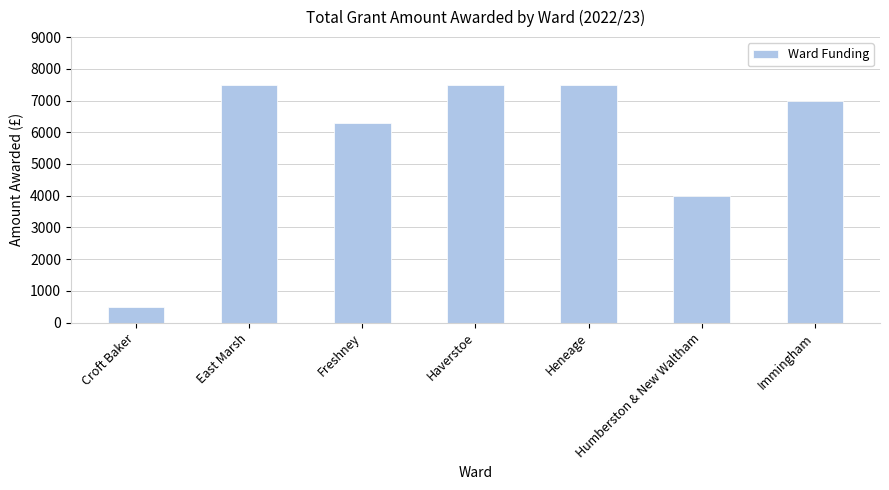

Where is the data nearest to the value 4000?

Humberston & New Waltham